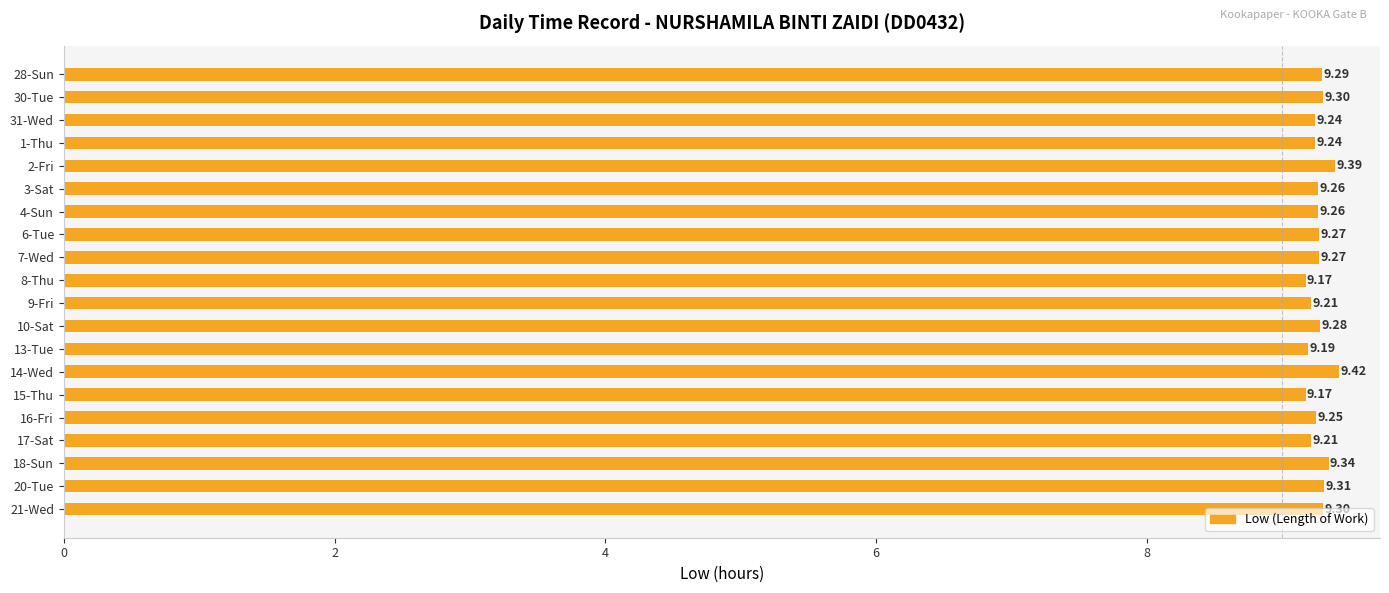

What is the sum of the values at 28-Sun and 13-Tue?

18.5